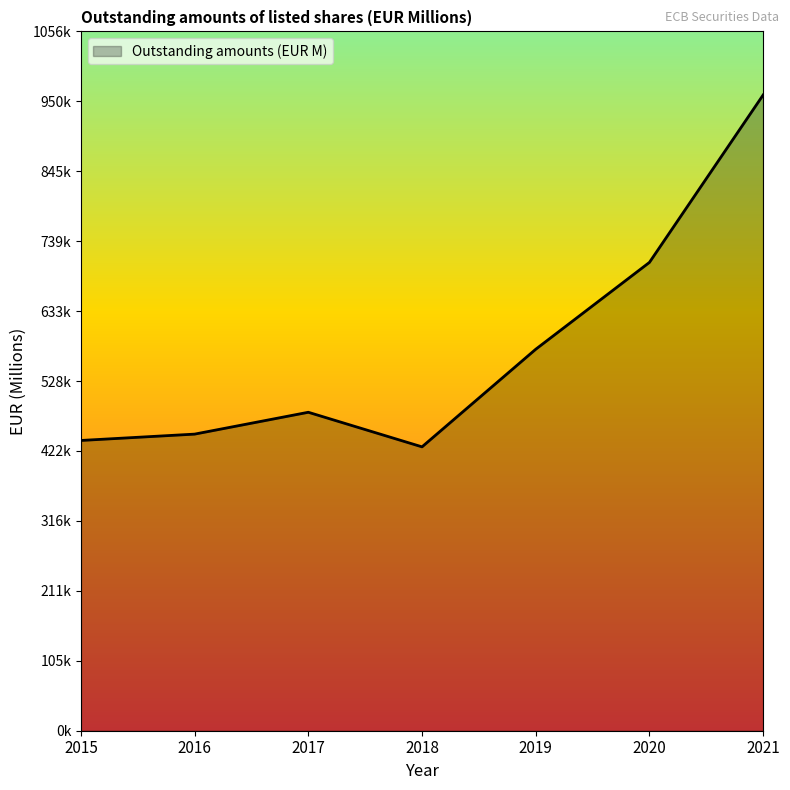

Between 2017 and 2021, which is larger?

2021